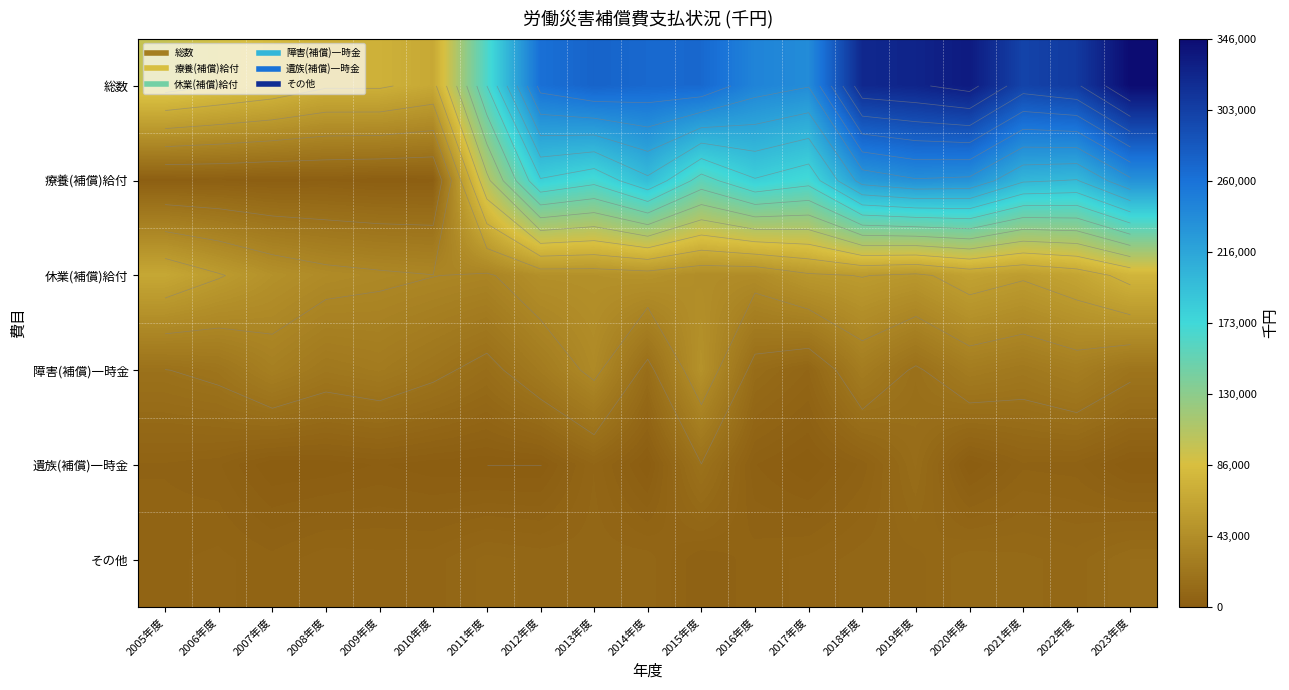

True or false: 療養(補償)給付 has a value of 2340 at 2007年度.

False